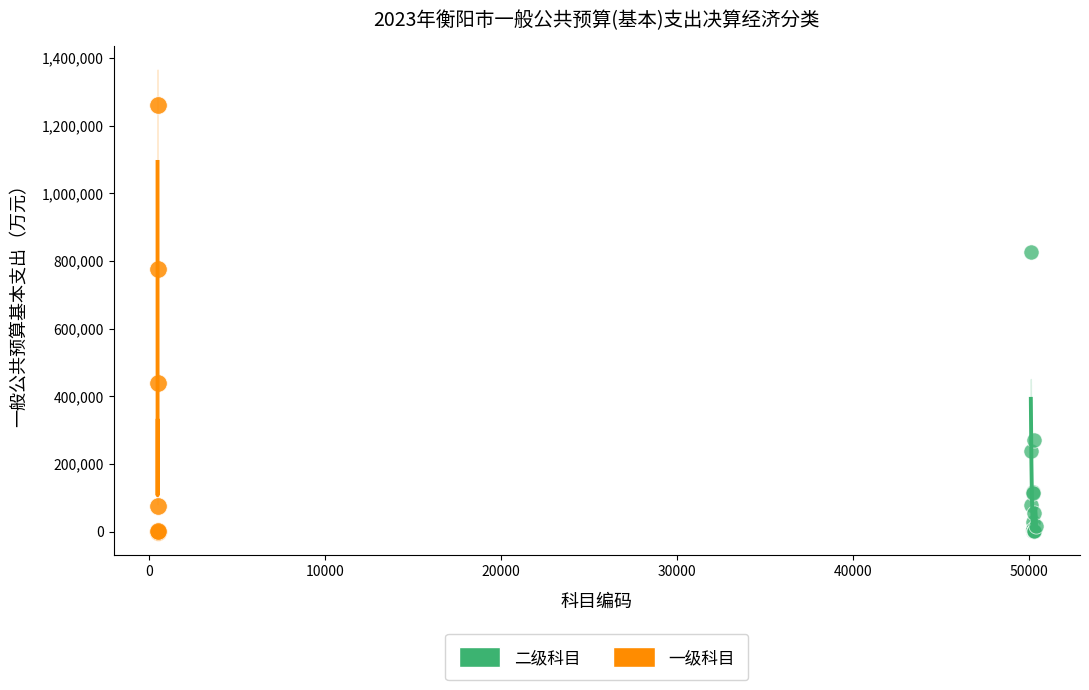

Which series contains the highest Y value?

一级科目